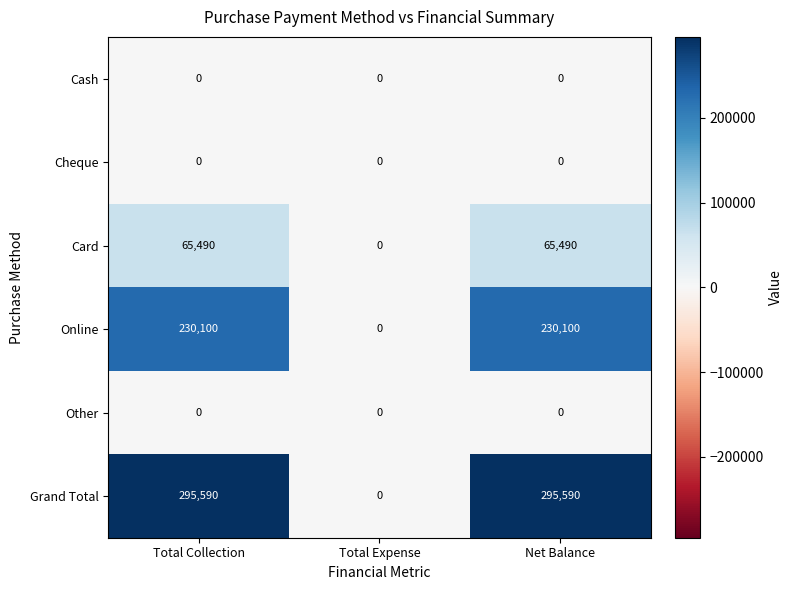

Reading right to left, list all the values displayed in this chart.

Cash: 0	0	0
Cheque: 0	0	0
Card: 65490	0	65490
Online: 230100	0	230100
Other: 0	0	0
Grand Total: 295590	0	295590